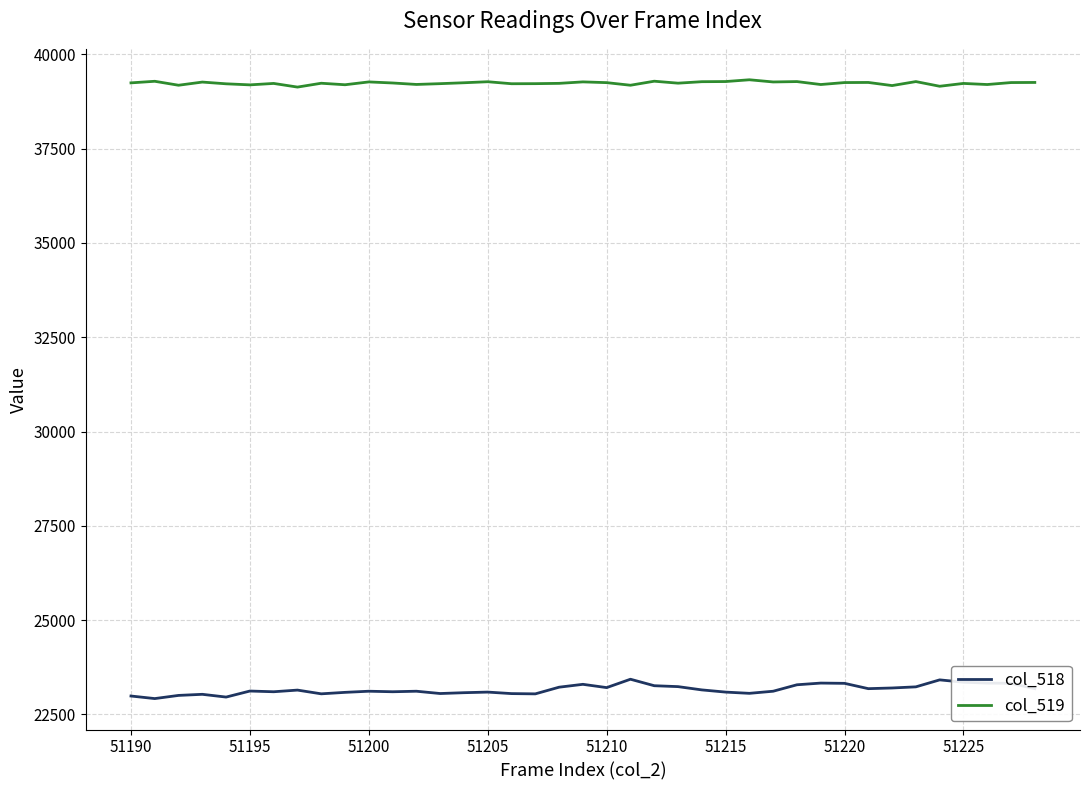

What is the maximum value for col_518?

23431